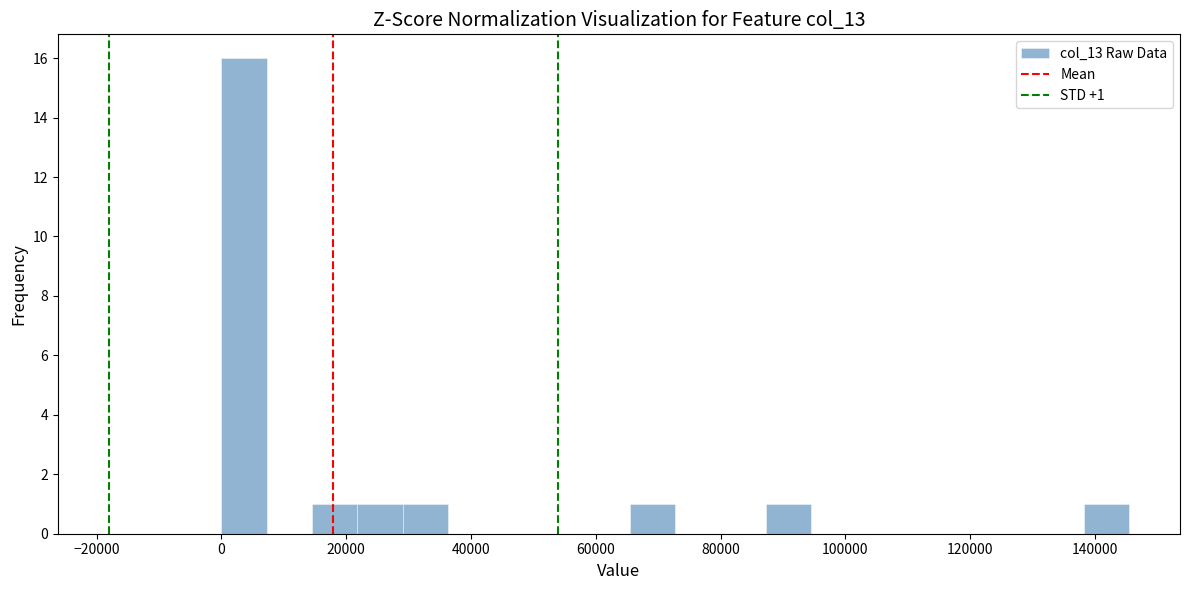

Around what value on the x-axis is the tallest bar? Give the approximate position of its centre, as read against the axis.

4000